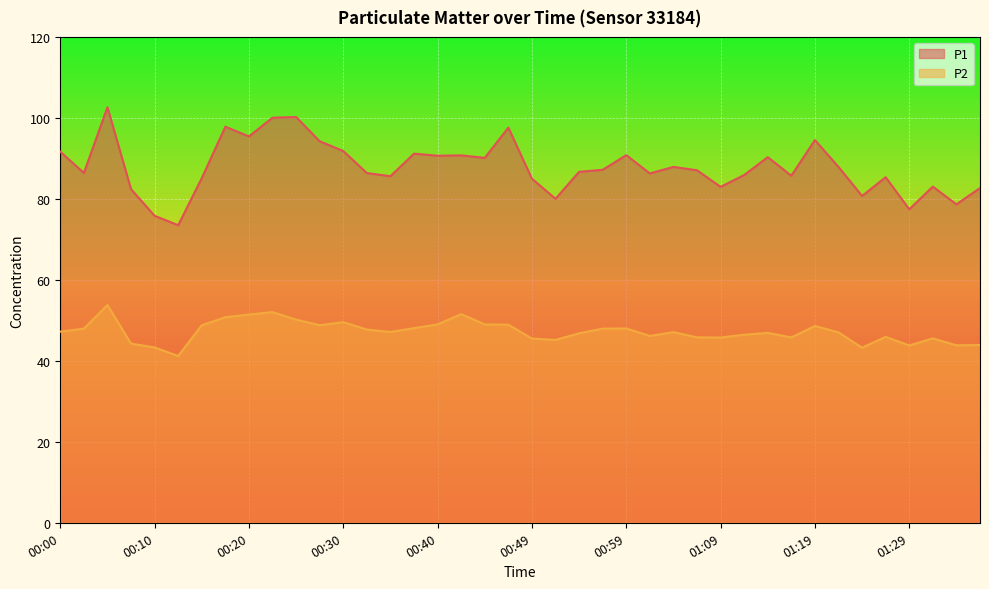

What position from the right is 00:44?

22